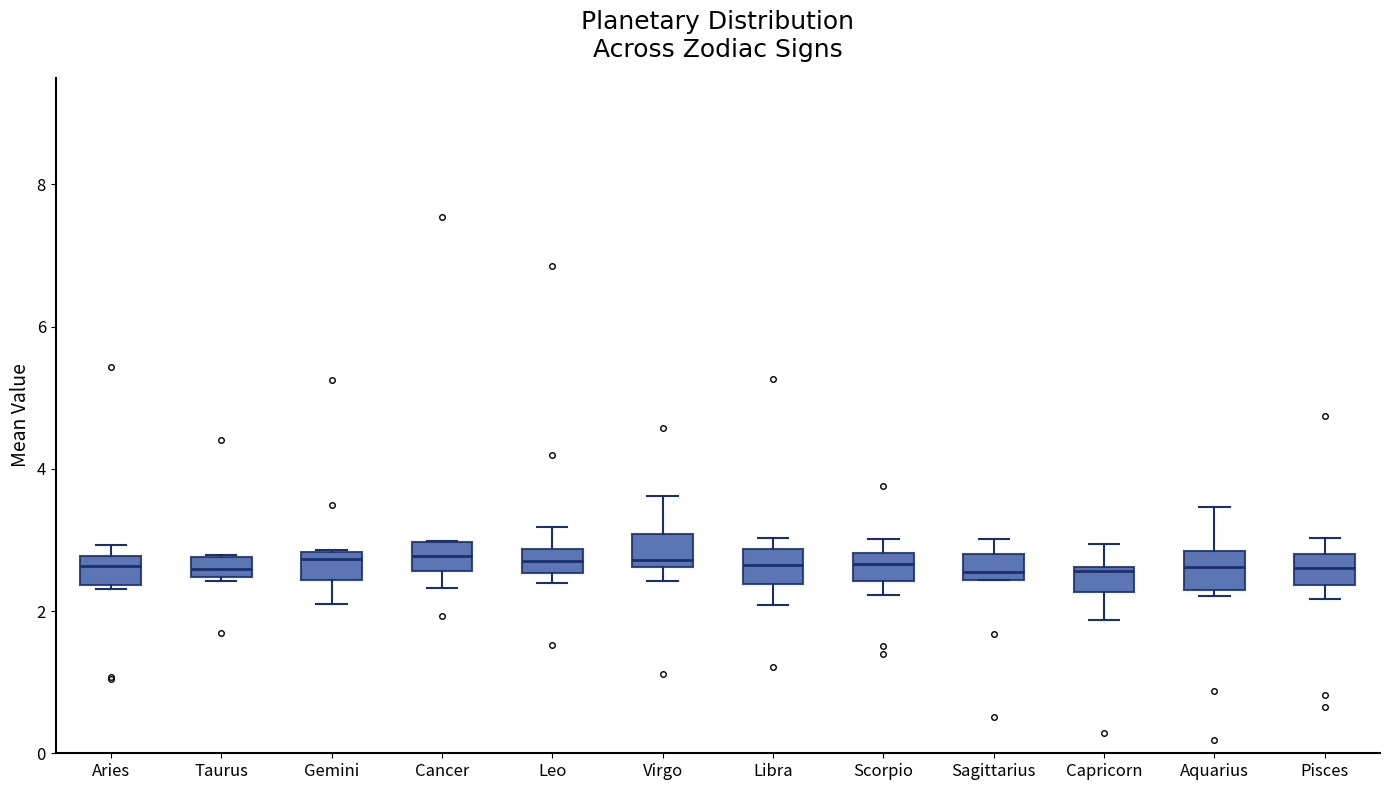

Where does the median line of the box for Cancer sit on the y-axis? The values are not printed on the chart, so give them approximately, as read against the axis.

2.8